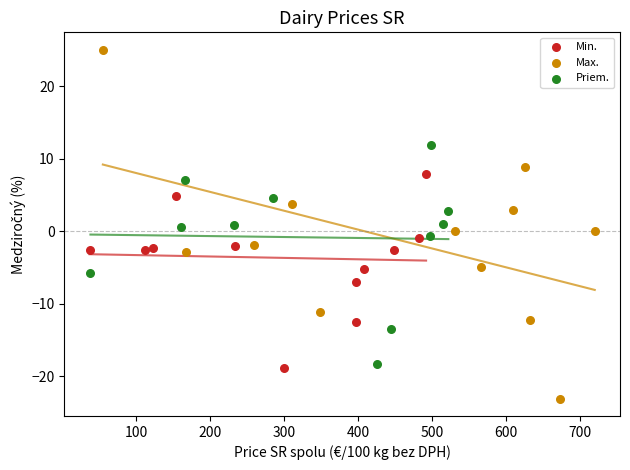

Which series contains the lowest Y value?

Max.